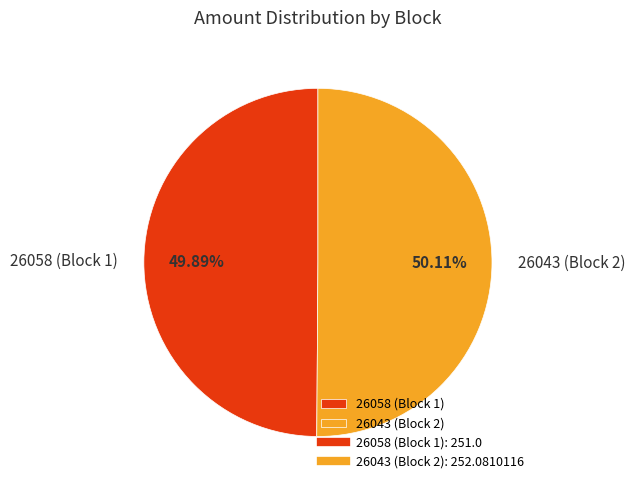

To the nearest percent, what is the difference between the 26043 and 26058 slice percentages?

0%